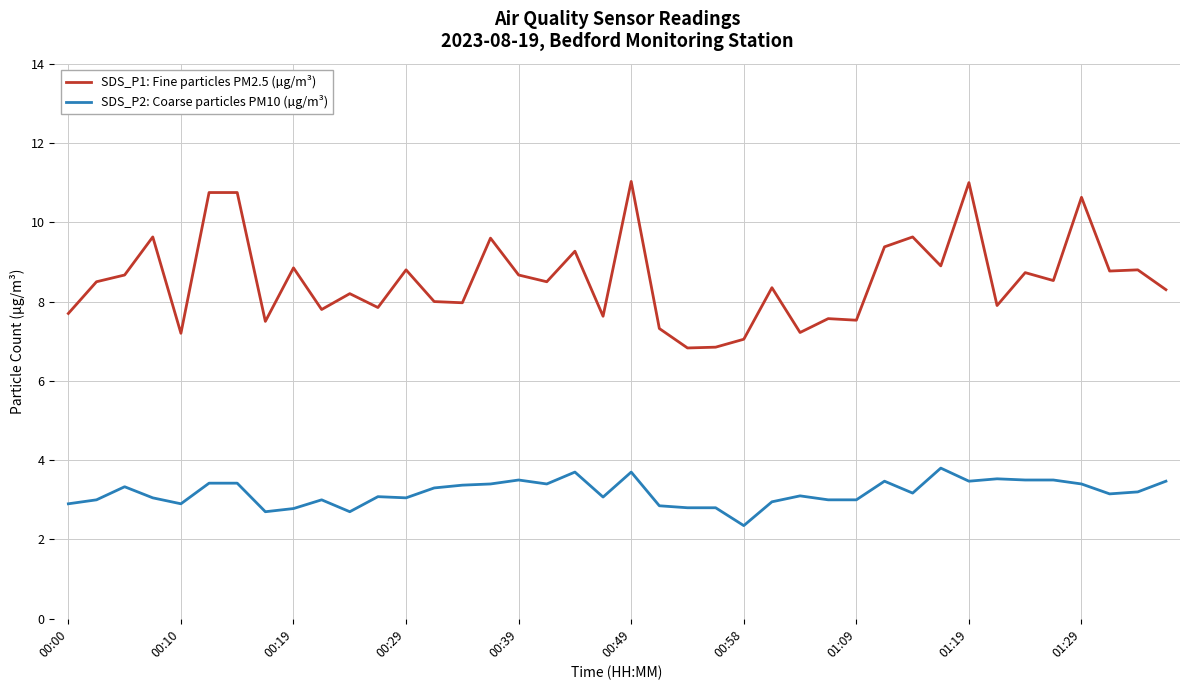

What is the maximum value for SDS_P1: Fine particles PM2.5 (µg/m³)?

11.0